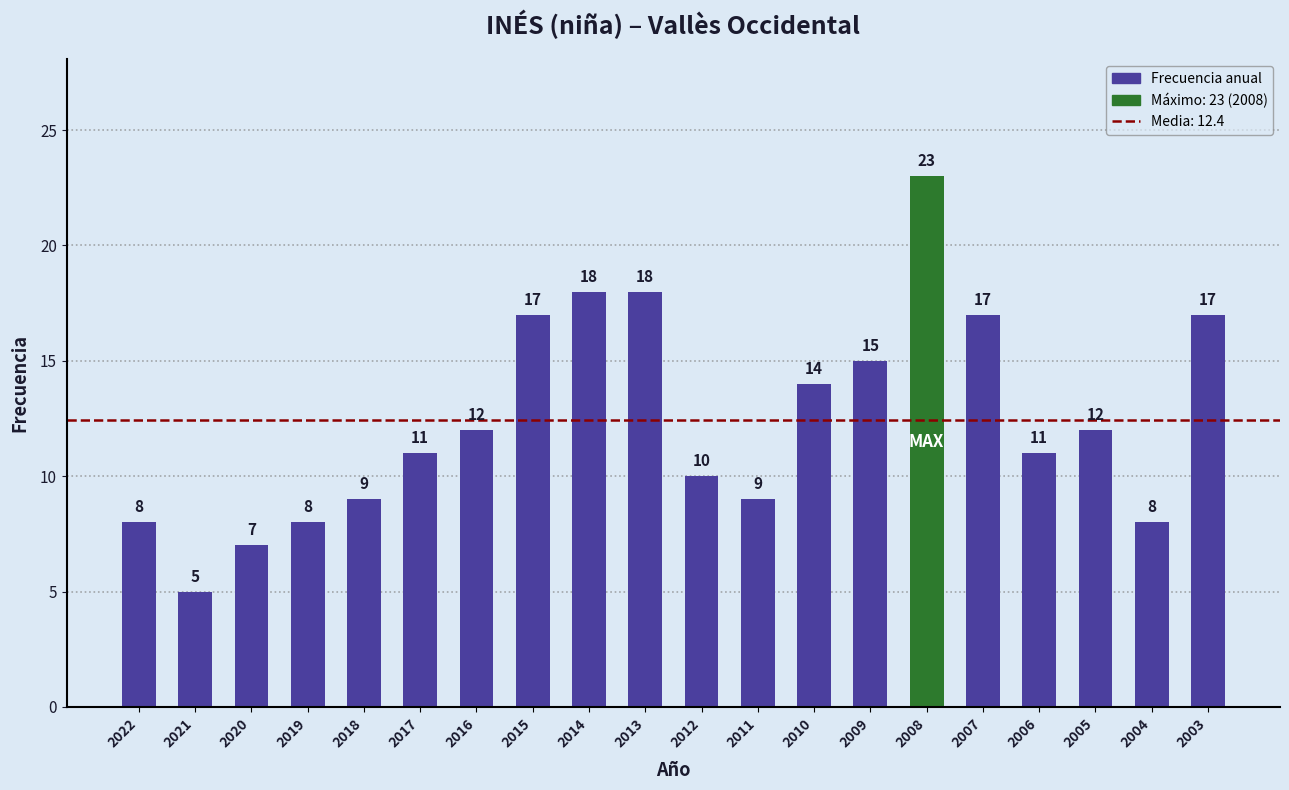

What is the sum of the values at 2016 and 2015?

29